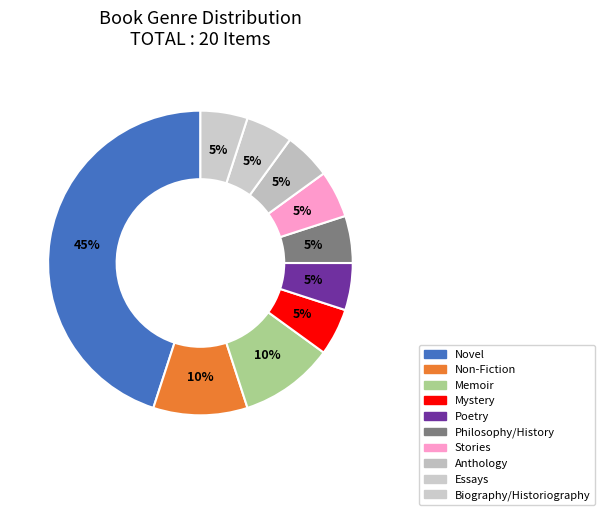

Is it true that Philosophy/History is 13% of the pie?

False